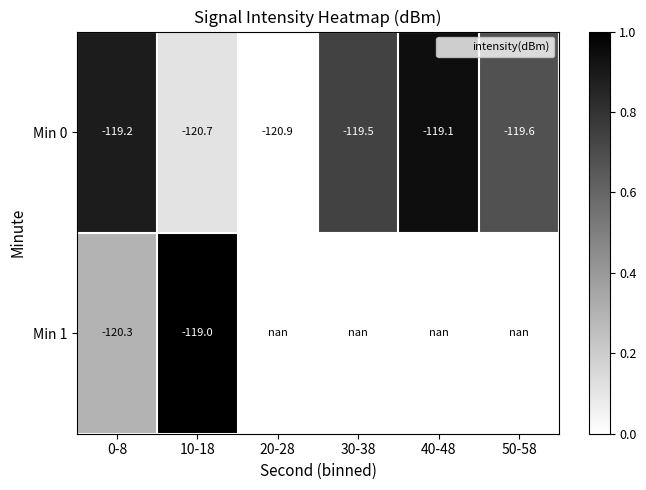

Which series has the largest range (max minus min)?

Min 0